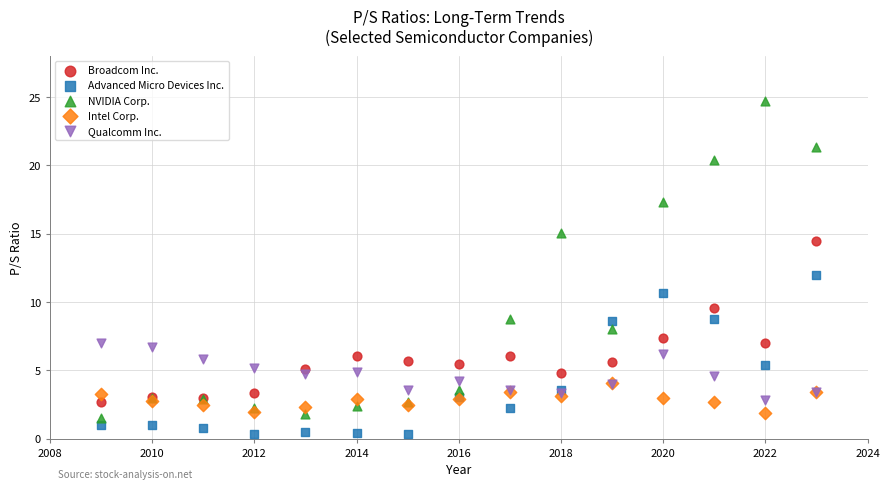

Which series has the widest spread of Y values?

NVIDIA Corp.